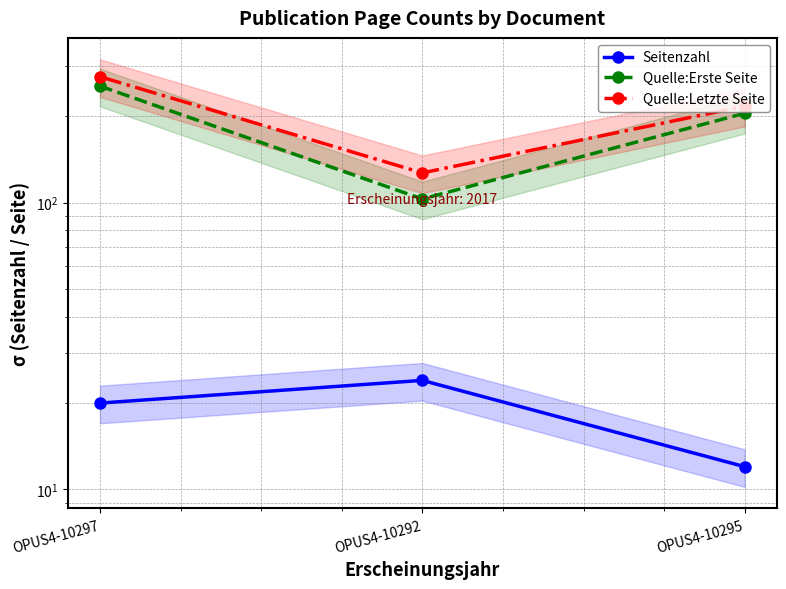

The Quelle:Erste Seite series shows 88 at OPUS4-10295. True or false?

False